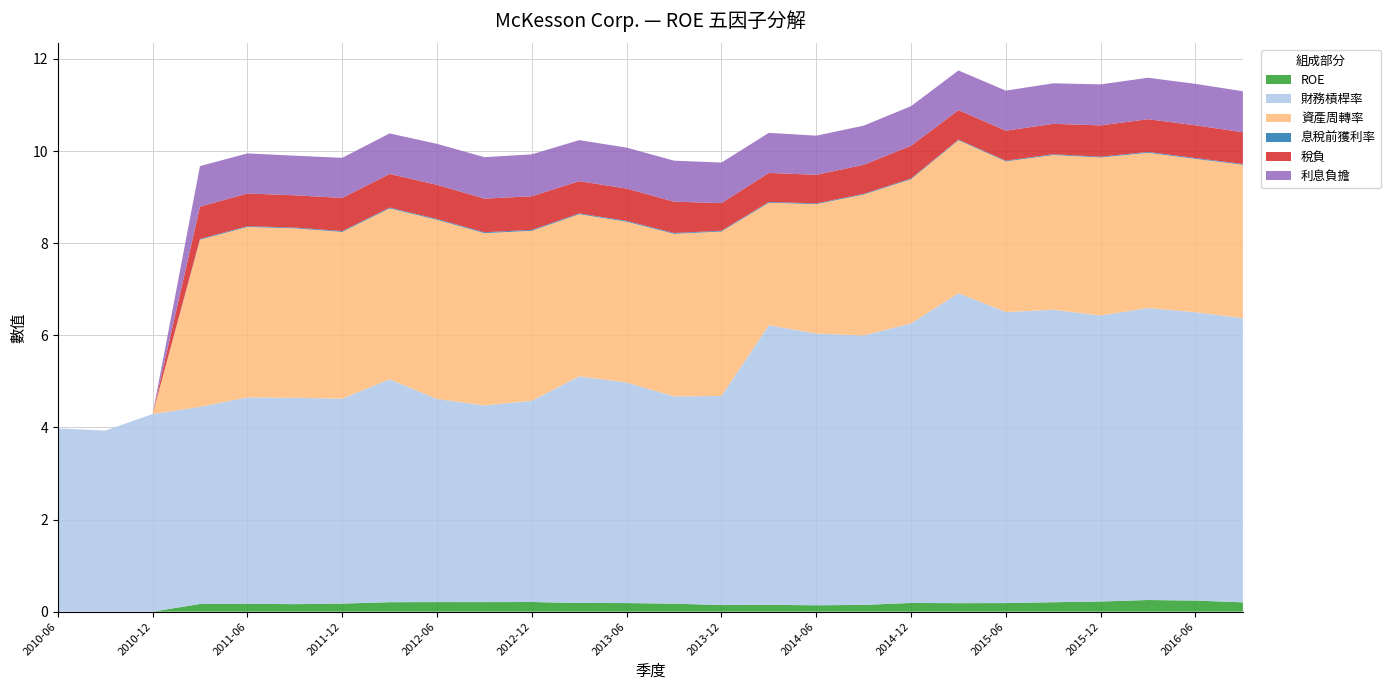

Reading left to right, transcribe all the data shown in this chart.

ROE: 2010-06=0.0	2010-09=0.0	2010-12=0.0	2011-03=0.2	2011-06=0.2	2011-09=0.2	2011-12=0.2	2012-03=0.2	2012-06=0.2	2012-09=0.2	2012-12=0.2	2013-03=0.2	2013-06=0.2	2013-09=0.2	2013-12=0.1	2014-03=0.1	2014-06=0.1	2014-09=0.1	2014-12=0.2	2015-03=0.2	2015-06=0.2	2015-09=0.2	2015-12=0.2	2016-03=0.3	2016-06=0.2	2016-09=0.2
財務槓桿率: 2010-06=4.0	2010-09=3.9	2010-12=4.3	2011-03=4.3	2011-06=4.5	2011-09=4.5	2011-12=4.5	2012-03=4.8	2012-06=4.4	2012-09=4.3	2012-12=4.4	2013-03=4.9	2013-06=4.8	2013-09=4.5	2013-12=4.5	2014-03=6.1	2014-06=5.9	2014-09=5.8	2014-12=6.1	2015-03=6.7	2015-06=6.3	2015-09=6.3	2015-12=6.2	2016-03=6.3	2016-06=6.3	2016-09=6.2
資產周轉率: 2010-06=0.0	2010-09=0.0	2010-12=0.0	2011-03=3.6	2011-06=3.7	2011-09=3.7	2011-12=3.6	2012-03=3.7	2012-06=3.9	2012-09=3.7	2012-12=3.7	2013-03=3.5	2013-06=3.5	2013-09=3.5	2013-12=3.6	2014-03=2.7	2014-06=2.8	2014-09=3.1	2014-12=3.1	2015-03=3.3	2015-06=3.3	2015-09=3.4	2015-12=3.4	2016-03=3.4	2016-06=3.3	2016-09=3.3
息稅前獲利率: 2010-06=0.0	2010-09=0.0	2010-12=0.0	2011-03=0.0	2011-06=0.0	2011-09=0.0	2011-12=0.0	2012-03=0.0	2012-06=0.0	2012-09=0.0	2012-12=0.0	2013-03=0.0	2013-06=0.0	2013-09=0.0	2013-12=0.0	2014-03=0.0	2014-06=0.0	2014-09=0.0	2014-12=0.0	2015-03=0.0	2015-06=0.0	2015-09=0.0	2015-12=0.0	2016-03=0.0	2016-06=0.0	2016-09=0.0
稅負: 2010-06=0.0	2010-09=0.0	2010-12=0.0	2011-03=0.7	2011-06=0.7	2011-09=0.7	2011-12=0.7	2012-03=0.7	2012-06=0.7	2012-09=0.7	2012-12=0.7	2013-03=0.7	2013-06=0.7	2013-09=0.7	2013-12=0.6	2014-03=0.6	2014-06=0.6	2014-09=0.6	2014-12=0.7	2015-03=0.6	2015-06=0.7	2015-09=0.7	2015-12=0.7	2016-03=0.7	2016-06=0.7	2016-09=0.7
利息負擔: 2010-06=0.0	2010-09=0.0	2010-12=0.0	2011-03=0.9	2011-06=0.9	2011-09=0.9	2011-12=0.9	2012-03=0.9	2012-06=0.9	2012-09=0.9	2012-12=0.9	2013-03=0.9	2013-06=0.9	2013-09=0.9	2013-12=0.9	2014-03=0.9	2014-06=0.8	2014-09=0.8	2014-12=0.9	2015-03=0.9	2015-06=0.9	2015-09=0.9	2015-12=0.9	2016-03=0.9	2016-06=0.9	2016-09=0.9